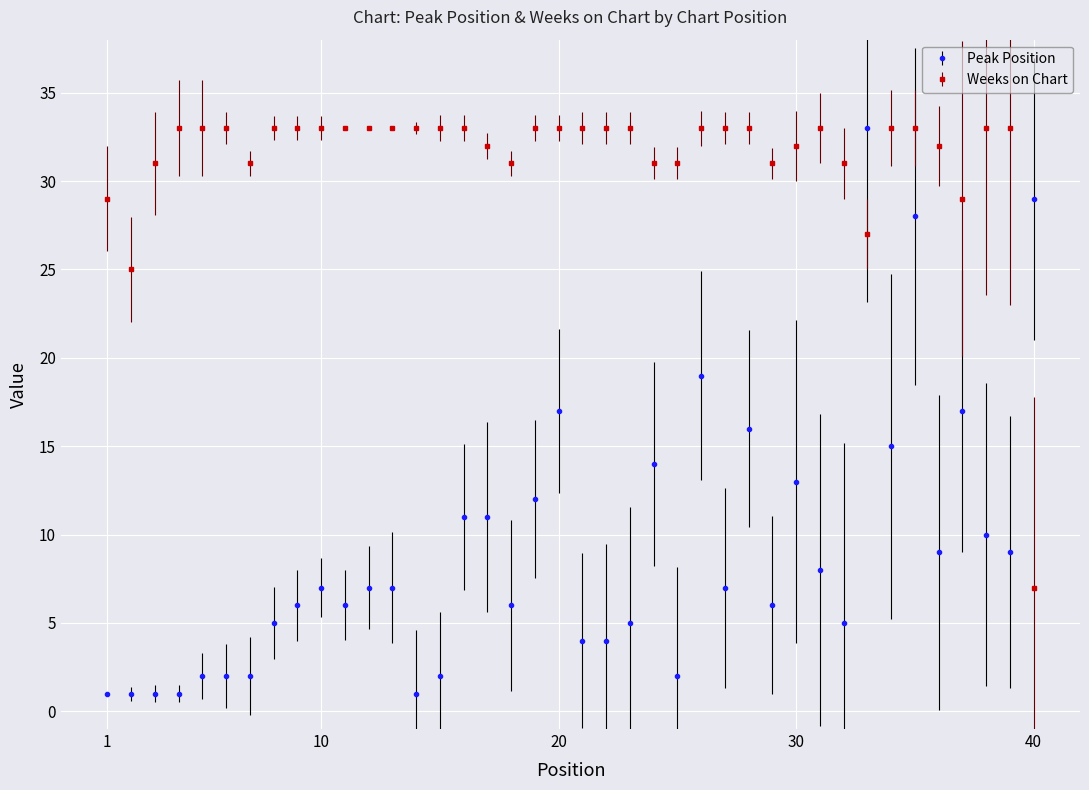

Which series has the largest total across all categories?

Weeks on Chart